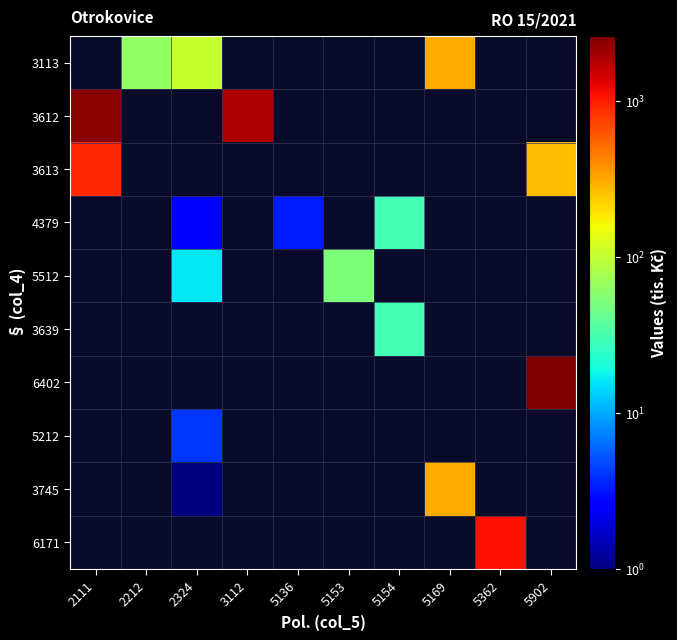

What is the greatest value displayed?

2609.0